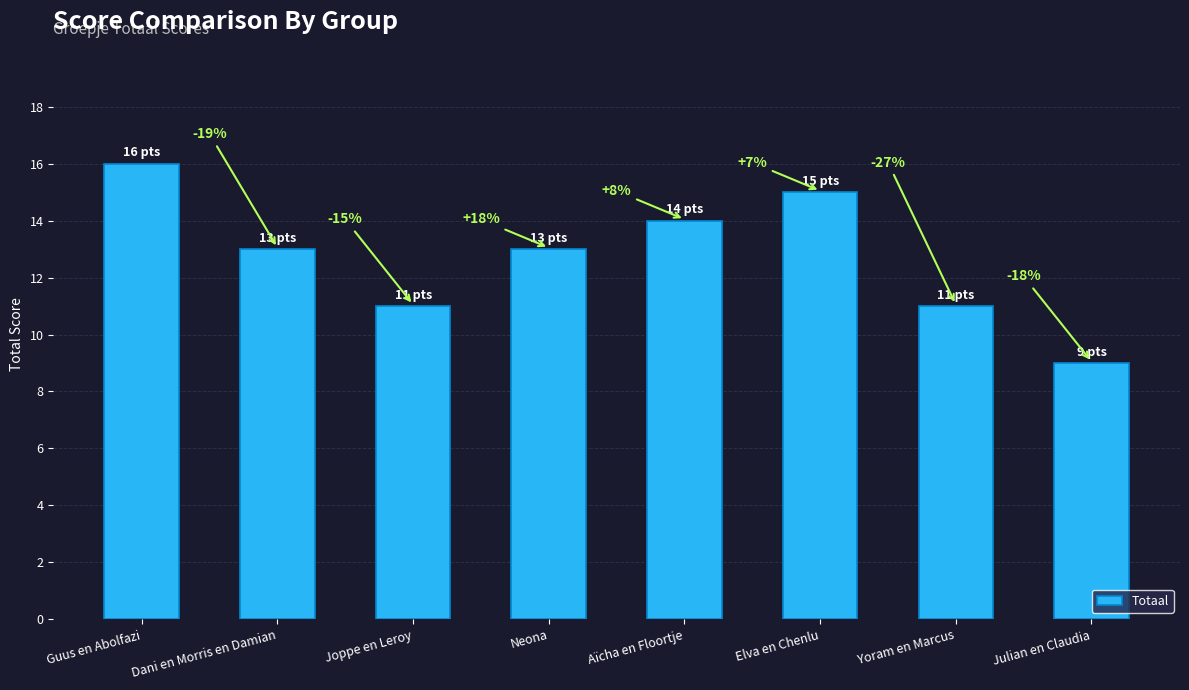

What is the average value?

13